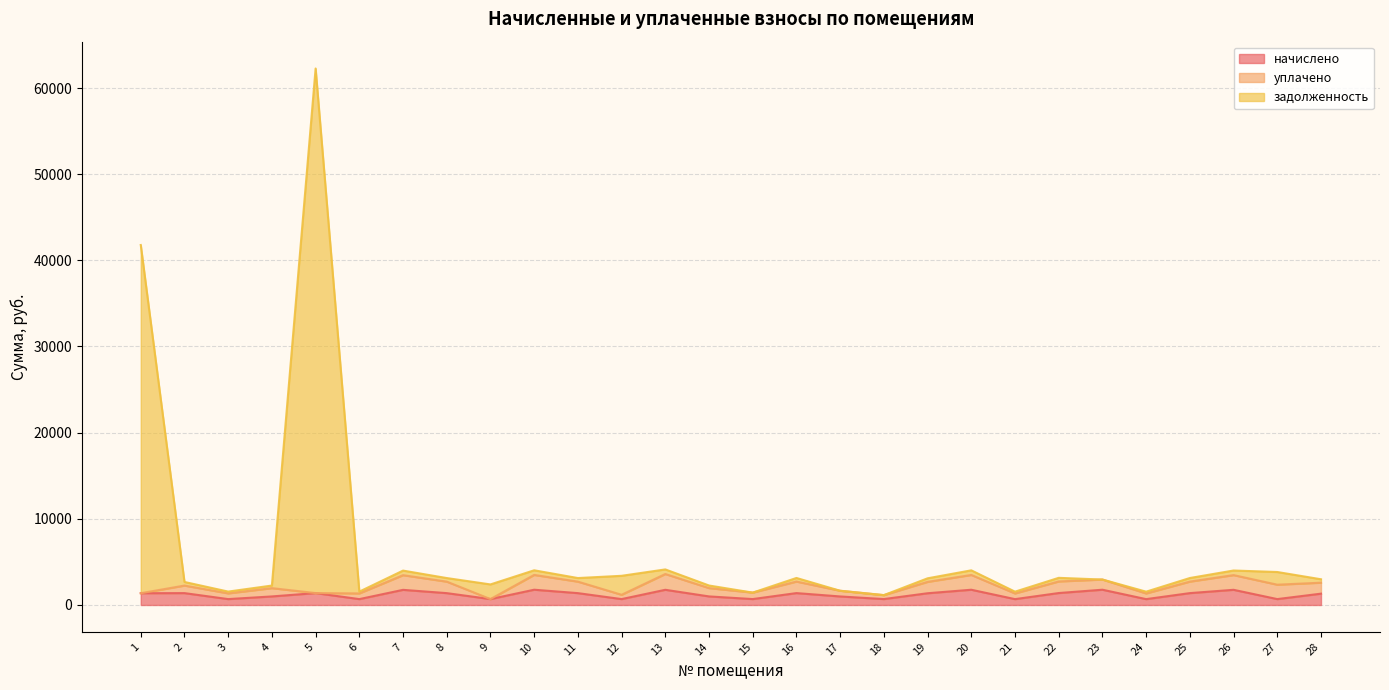

At how many categories does at least one series exceed 13791?

2